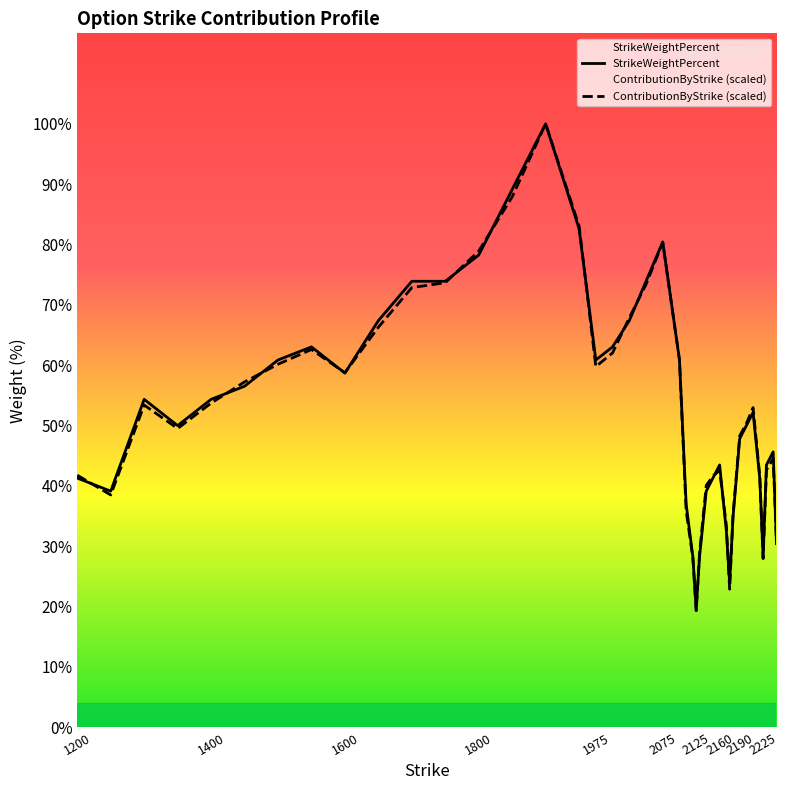

Is it true that StrikeWeightPercent equals 0.0 at 1600?

False